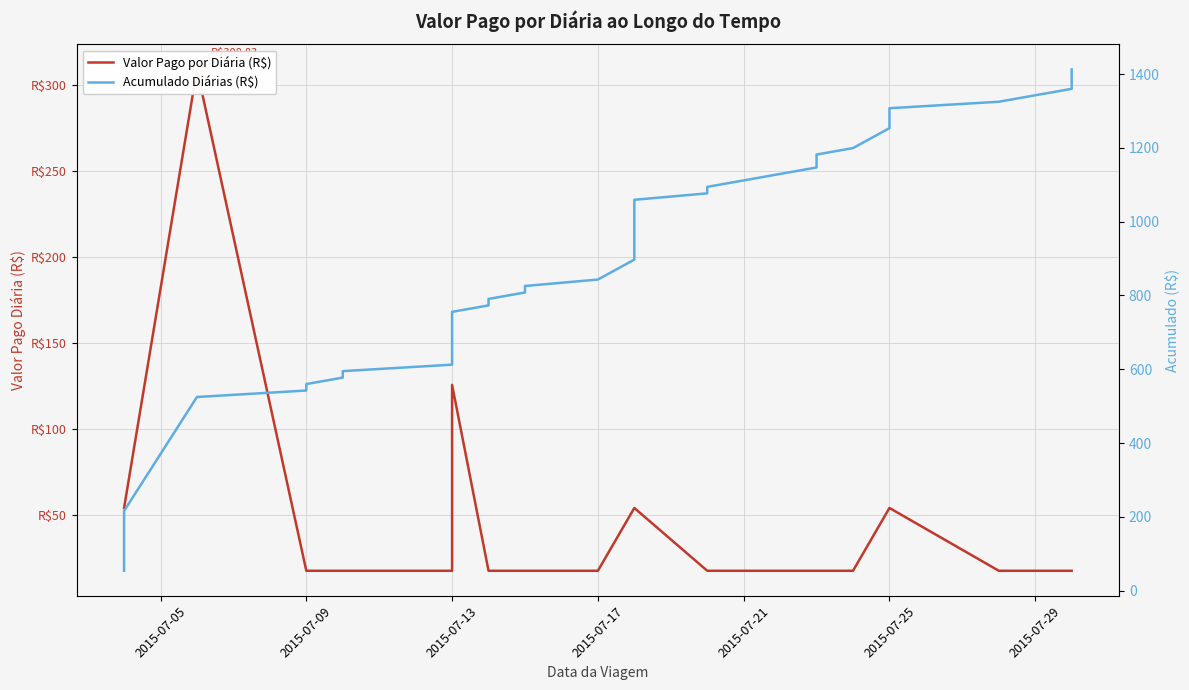

What is the difference between the maximum and second lowest values in the Valor Pago por Diária (R$) series?

291.3